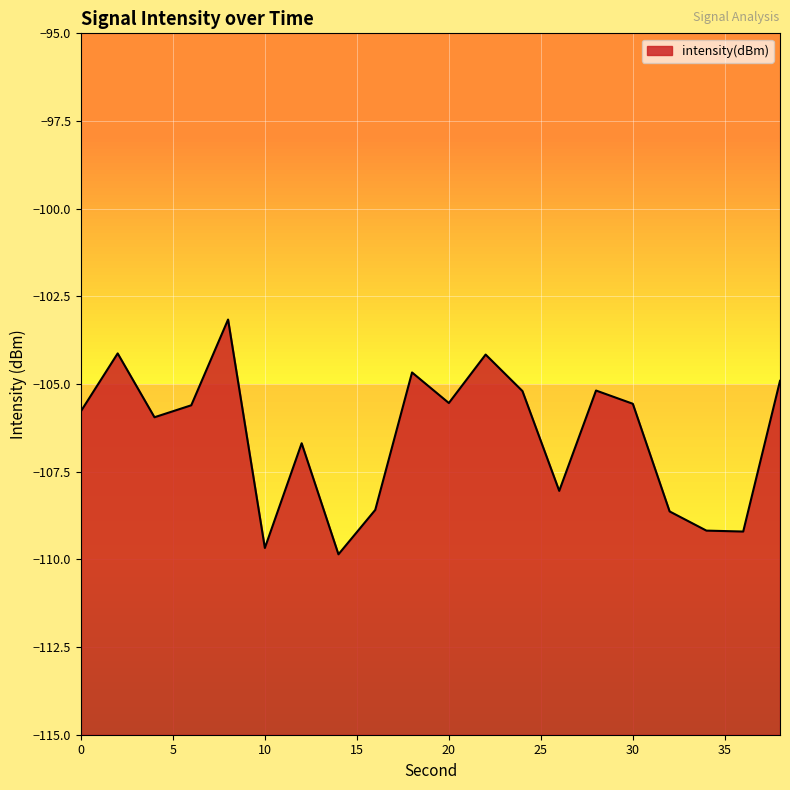

What is the smallest value displayed?

-109.9